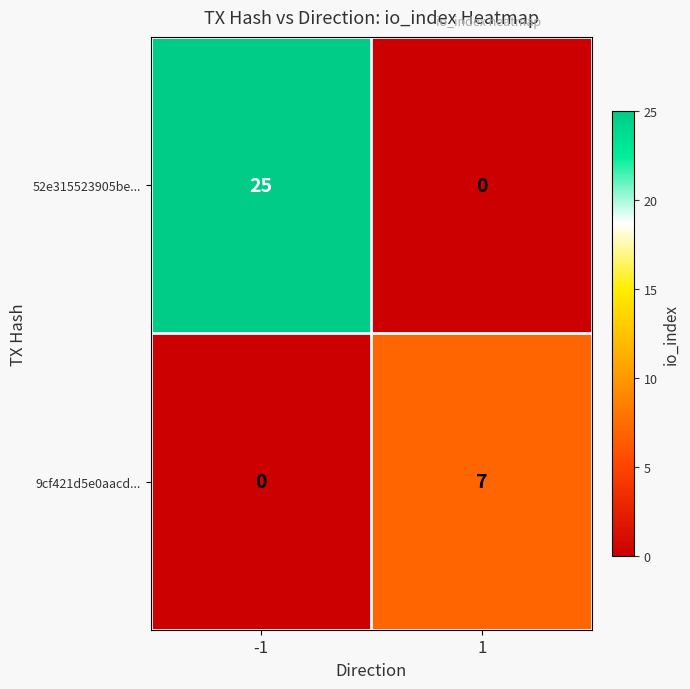

What is the sum of the 52e315523905be... values at -1 and 1?

25